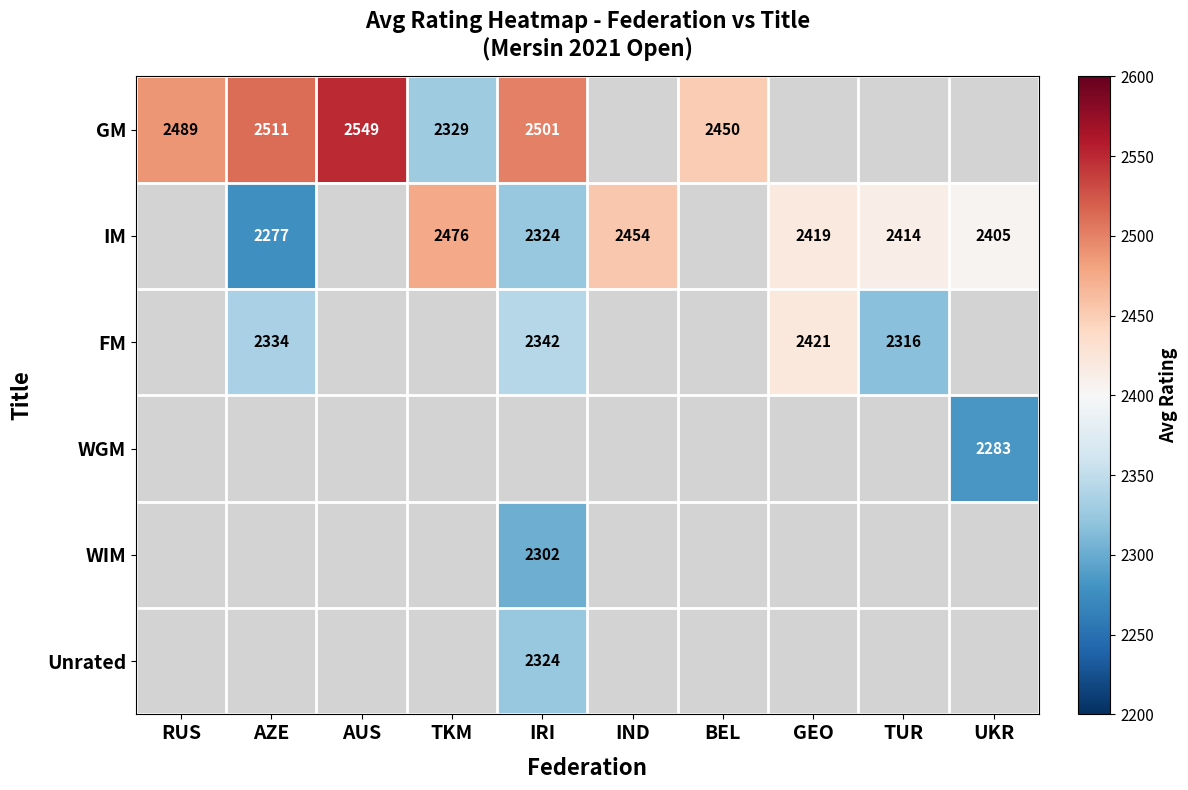

At which category does the chart reach its minimum across all series?

AZE